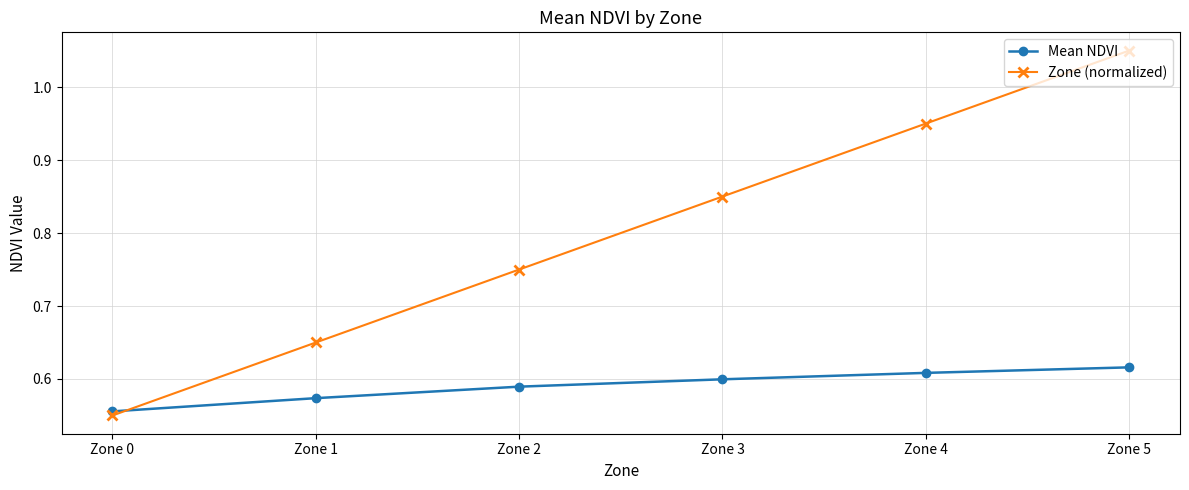

Which series has the largest range (max minus min)?

Zone (normalized)